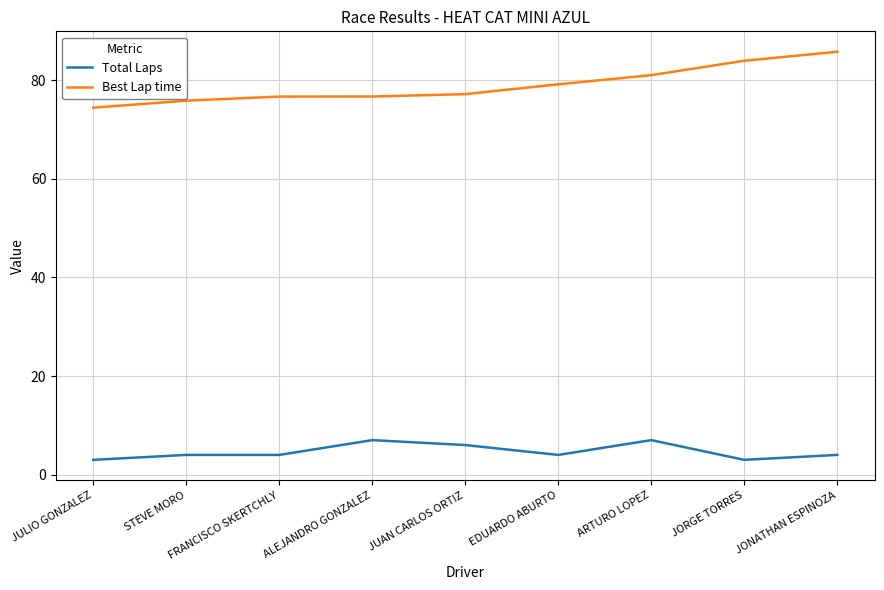

What position from the left is JUAN CARLOS ORTIZ?

5